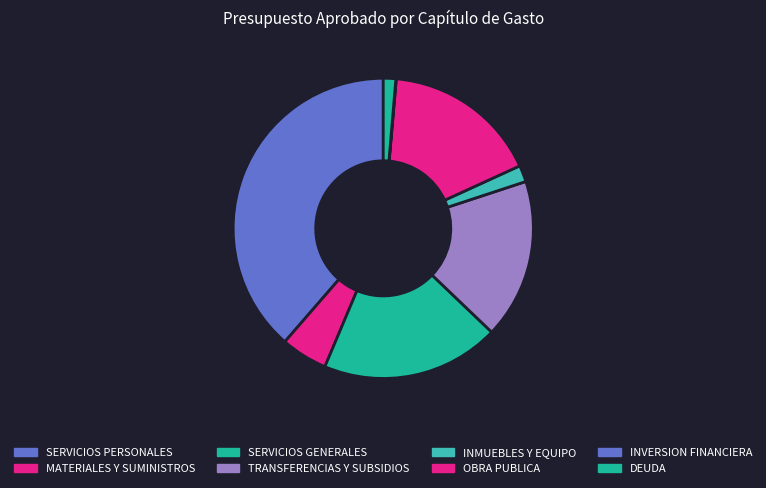

Count the number of slices in the pie.

8